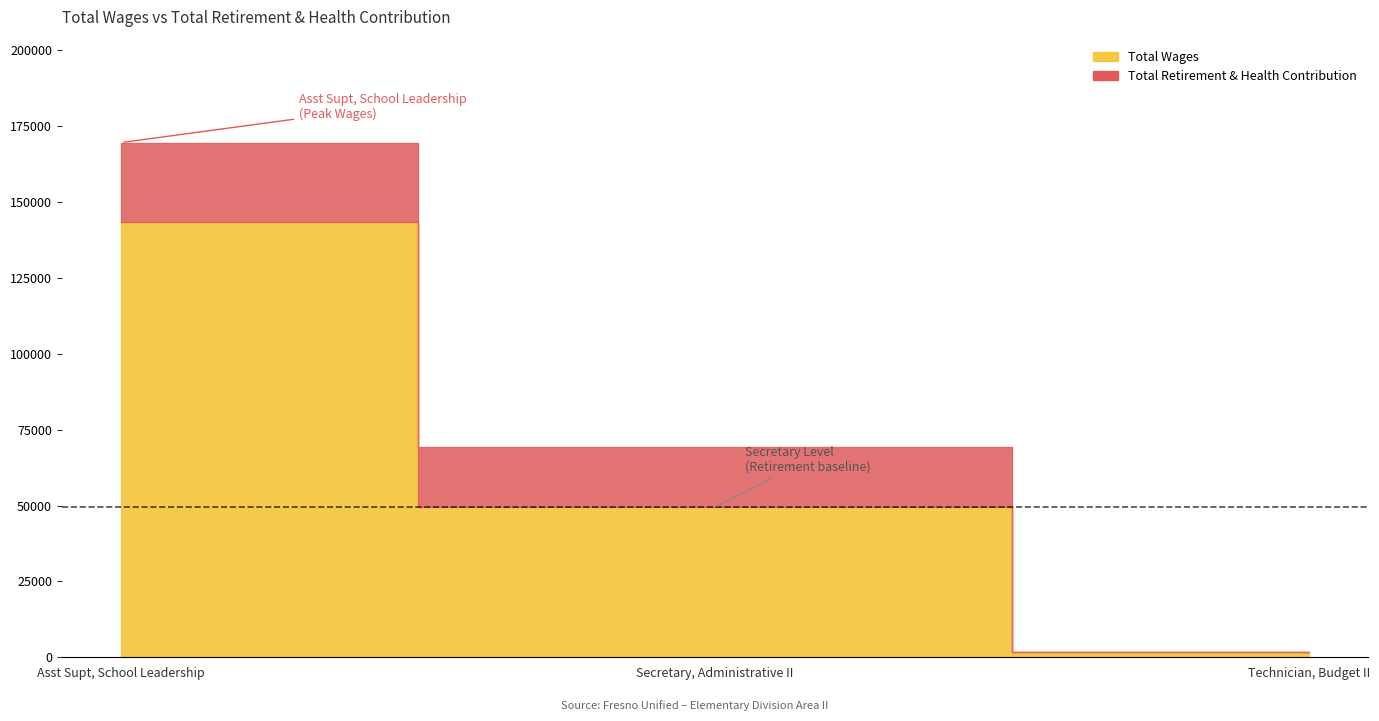

What position from the left is Technician, Budget II?

3